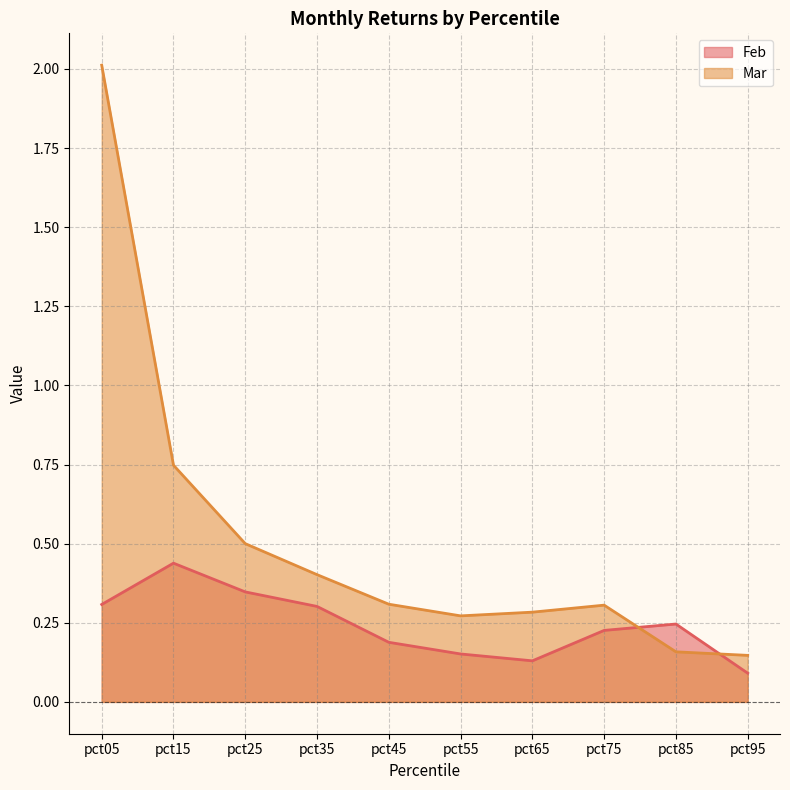

Where do Feb and Mar first cross each other?

pct75 and pct85